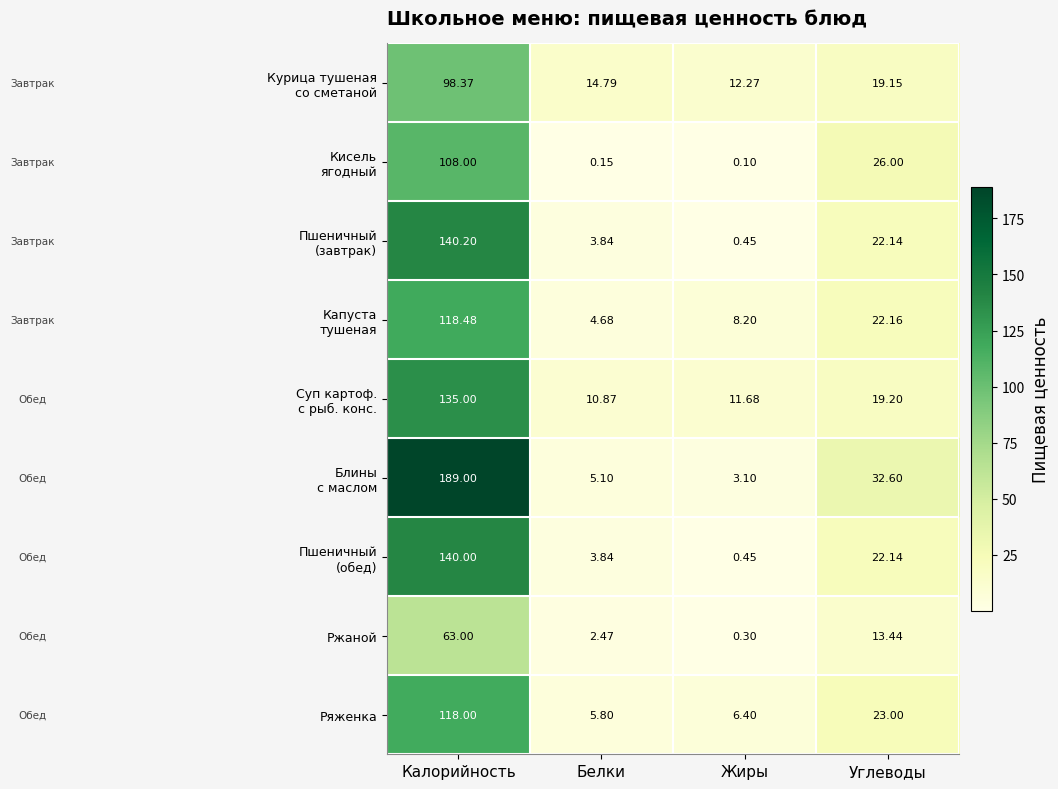

At how many categories does at least one series exceed 132?

1